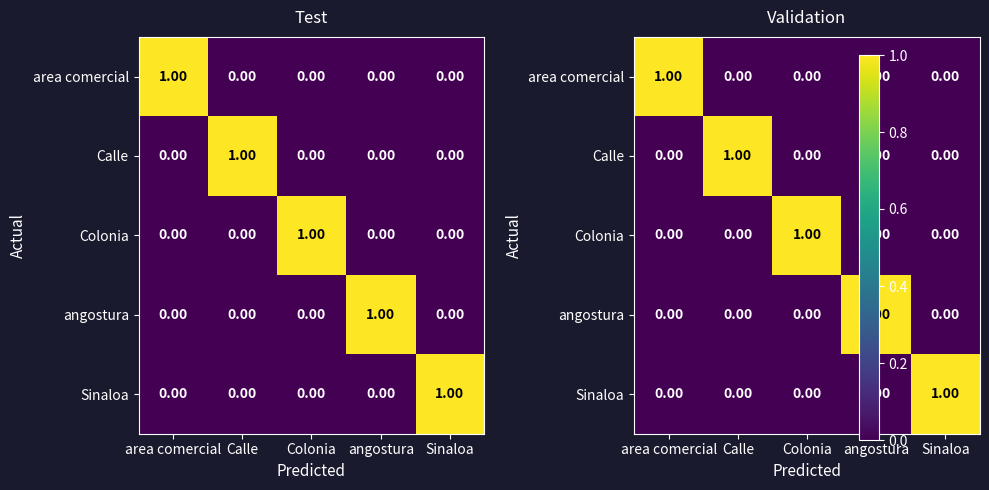

Is it true that area comercial equals 0 at Colonia?

False